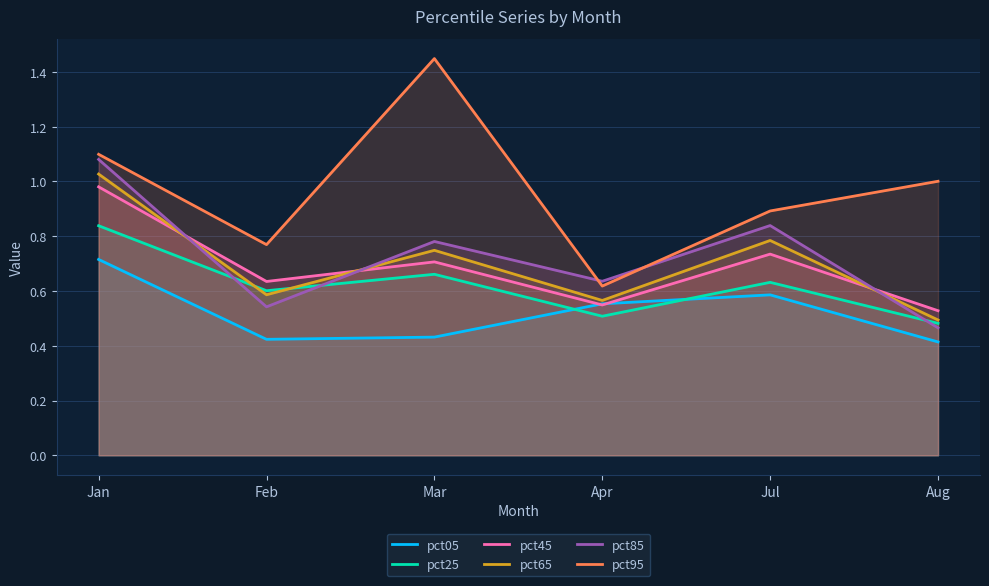

What is the total value across all series at Jan?

5.7